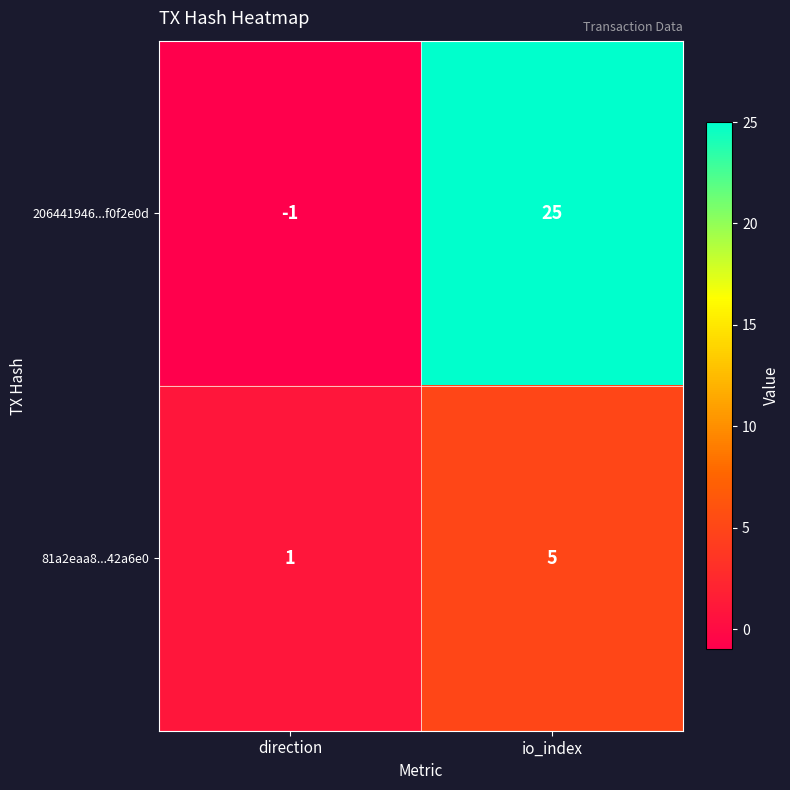

At io_index, list the series in order from largest to smallest.

206441946...f0f2e0d, 81a2eaa8...42a6e0